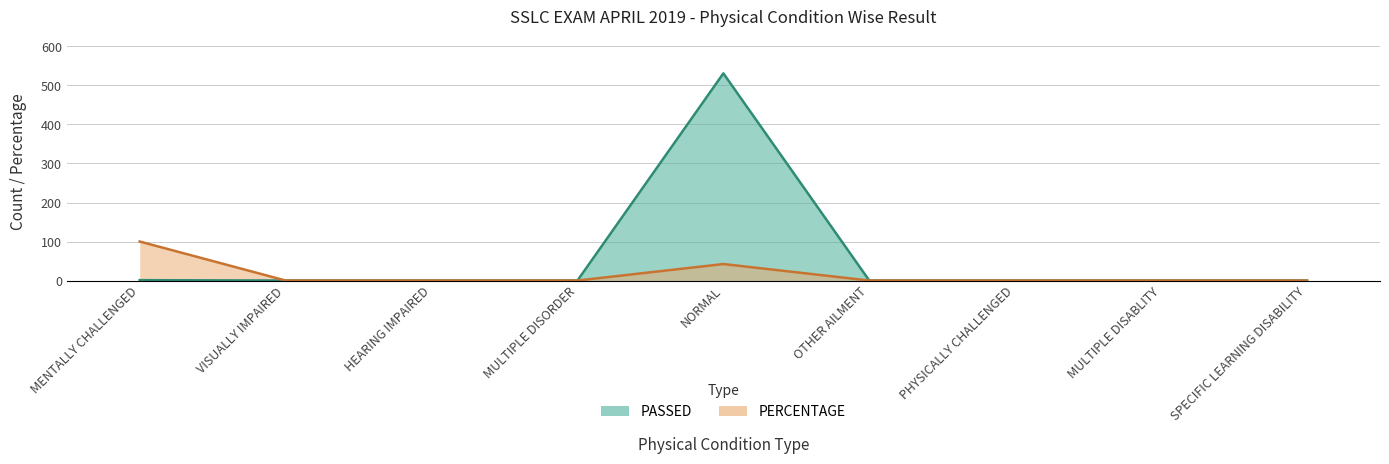

Reading right to left, transcribe all the data shown in this chart.

PASSED: SPECIFIC LEARNING DISABILITY=0.0	MULTIPLE DISABLITY=0.0	PHYSICALLY CHALLENGED=0.0	OTHER AILMENT=0.0	NORMAL=531.0	MULTIPLE DISORDER=0.0	HEARING IMPAIRED=0.0	VISUALLY IMPAIRED=0.0	MENTALLY CHALLENGED=1.0
PERCENTAGE: SPECIFIC LEARNING DISABILITY=0.0	MULTIPLE DISABLITY=0.0	PHYSICALLY CHALLENGED=0.0	OTHER AILMENT=0.0	NORMAL=42.3	MULTIPLE DISORDER=0.0	HEARING IMPAIRED=0.0	VISUALLY IMPAIRED=0.0	MENTALLY CHALLENGED=100.0